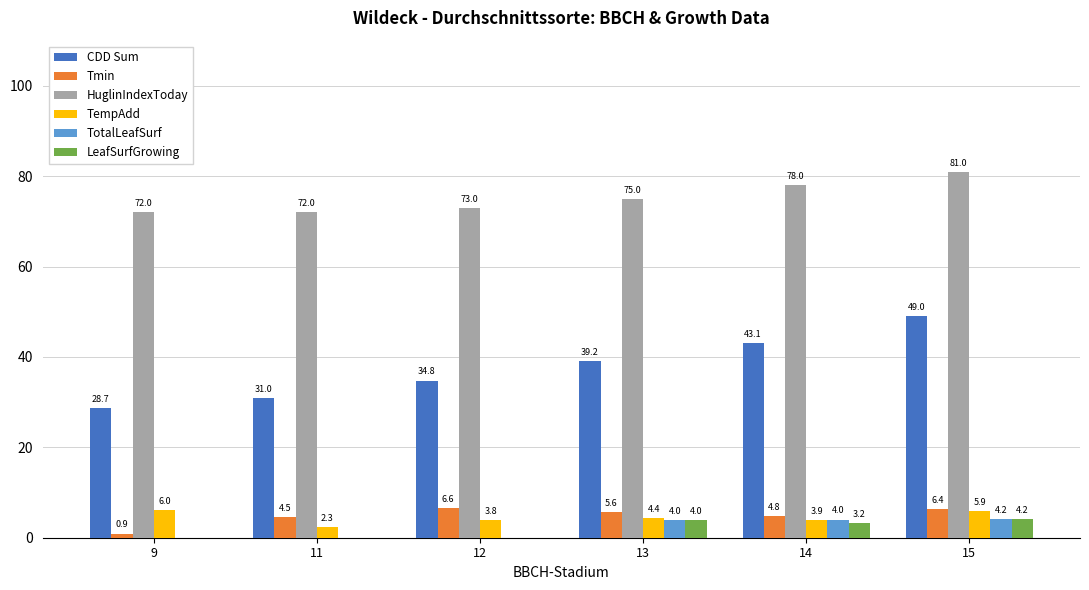

Between 12 and 13, which series saw the biggest shift?

CDD Sum